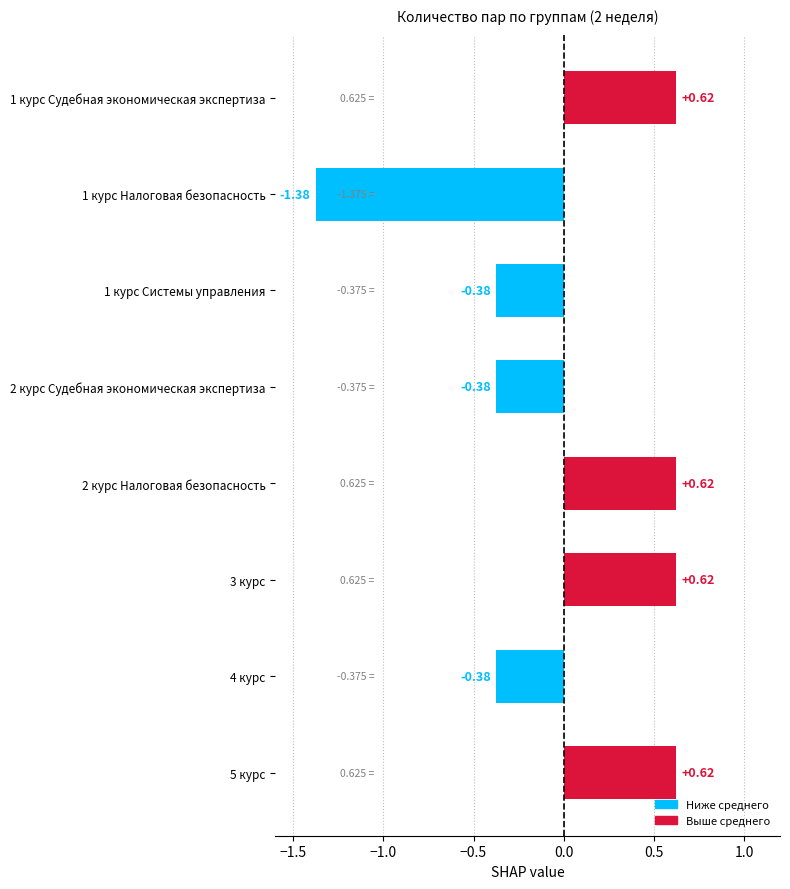

What is the difference between the values at 3 курс and 1 курс Системы управления?

1.0